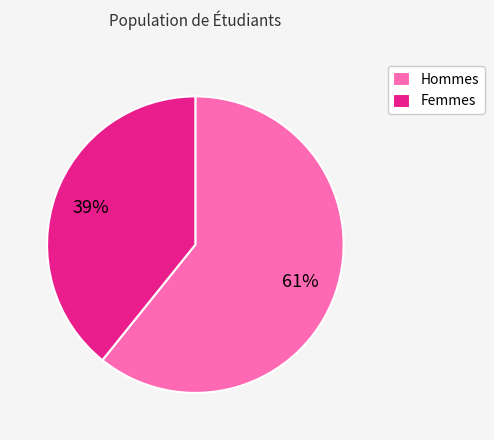

Rank the categories by value from lowest to highest.

Femmes, Hommes